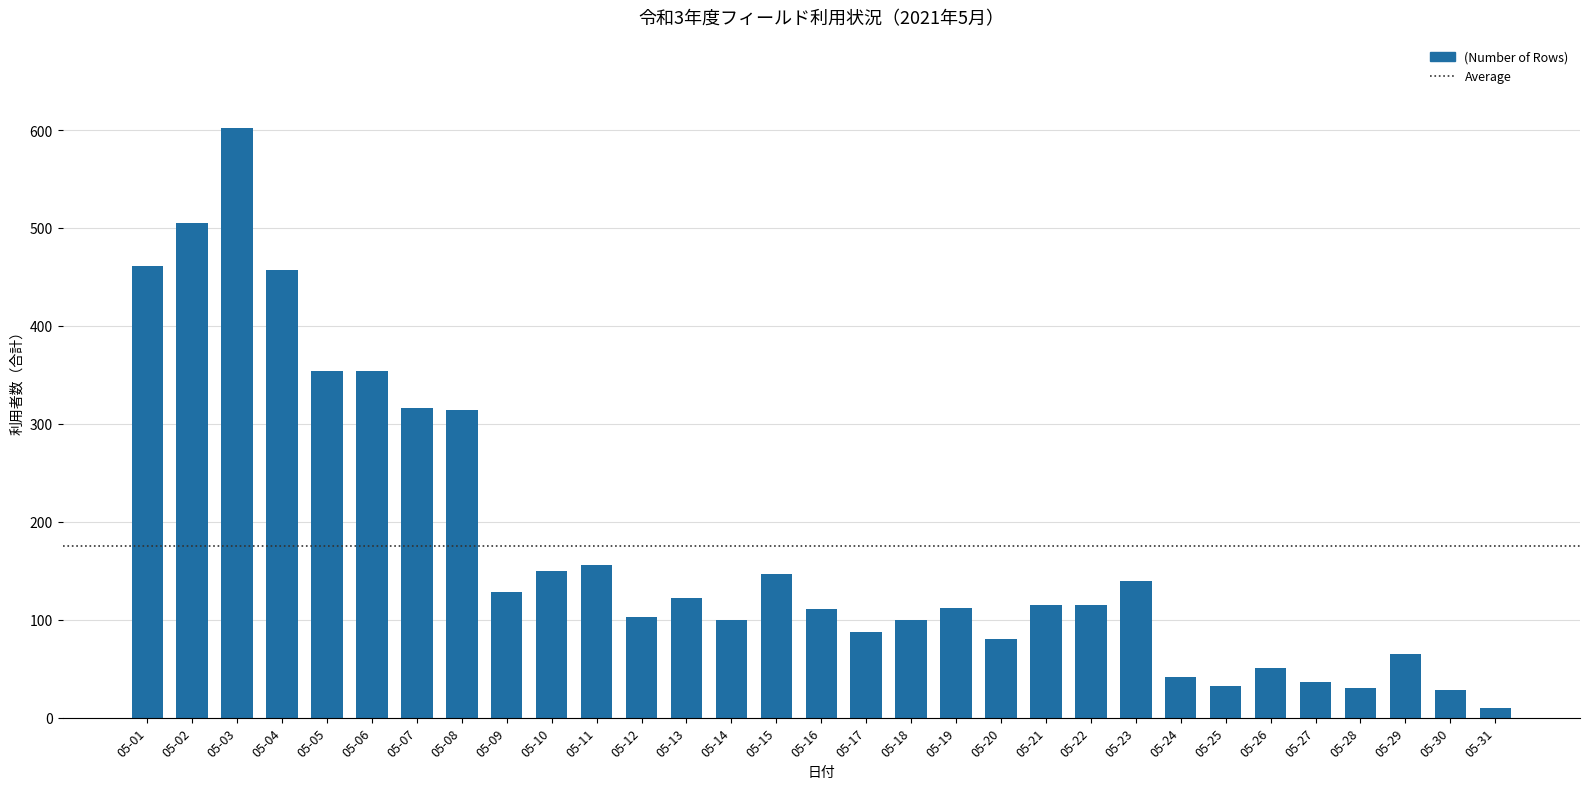

The value at 05-12 is 103. True or false?

True